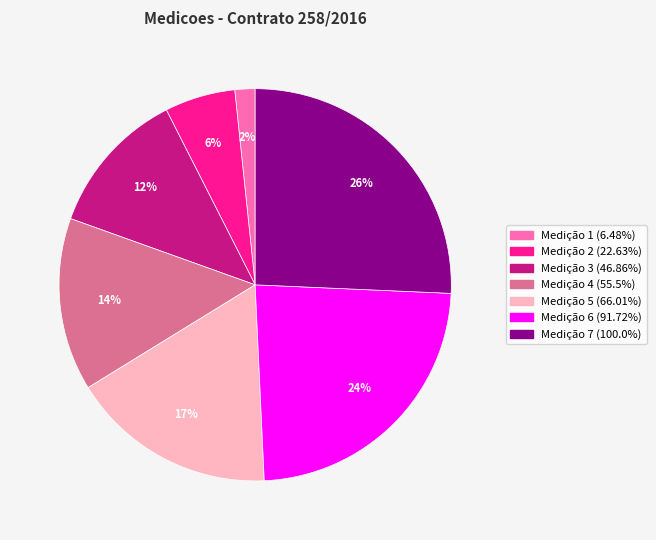

To the nearest percent, what is the average slice percentage?

14%